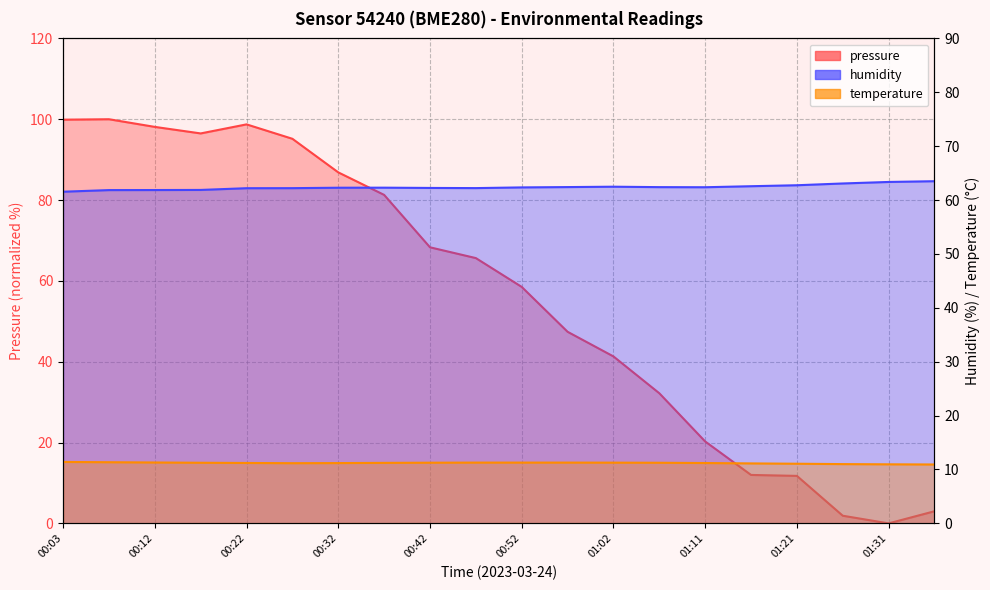

Which series has the largest range (max minus min)?

pressure